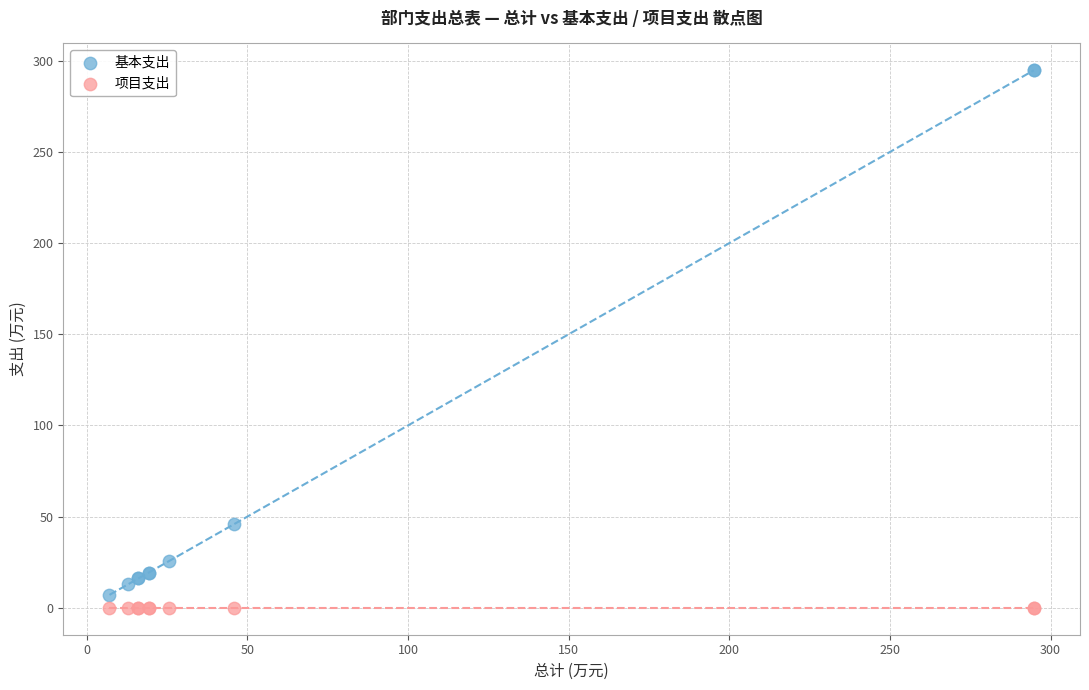

Which series reaches the maximum Y coordinate?

基本支出